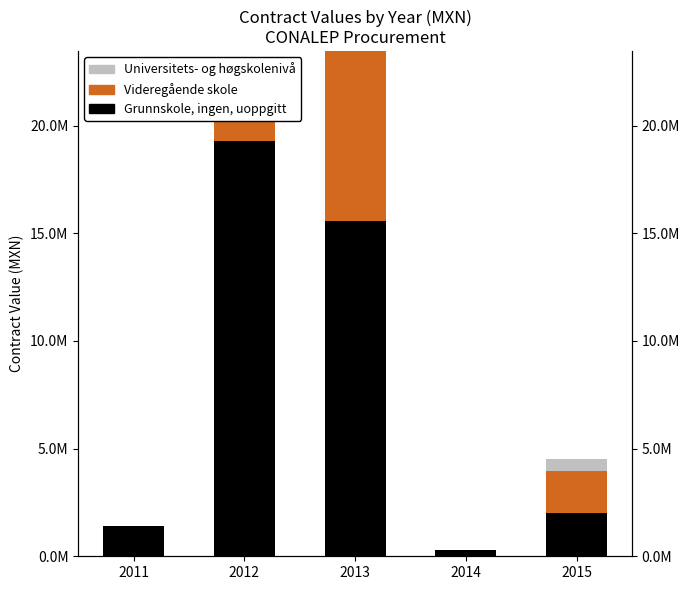

What is the difference between the maximum and minimum values in the Universitets- og høgskolenivå series?

704933.2